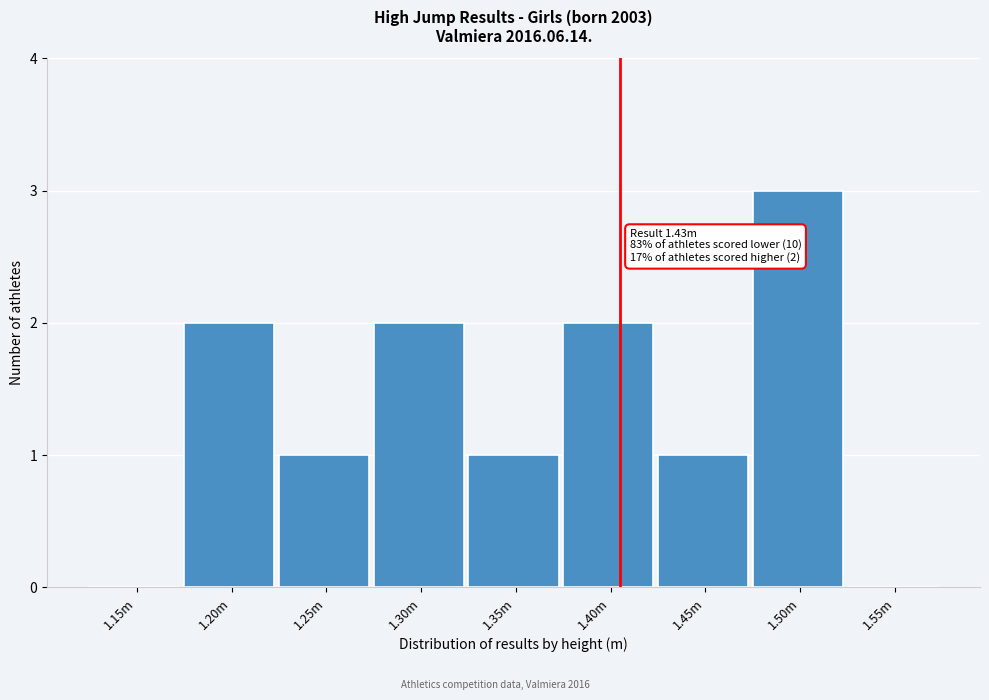

Reading left to right, extract all data points from this chart.

1.15m=0	1.20m=2	1.25m=1	1.30m=2	1.35m=1	1.40m=2	1.45m=1	1.50m=3	1.55m=0